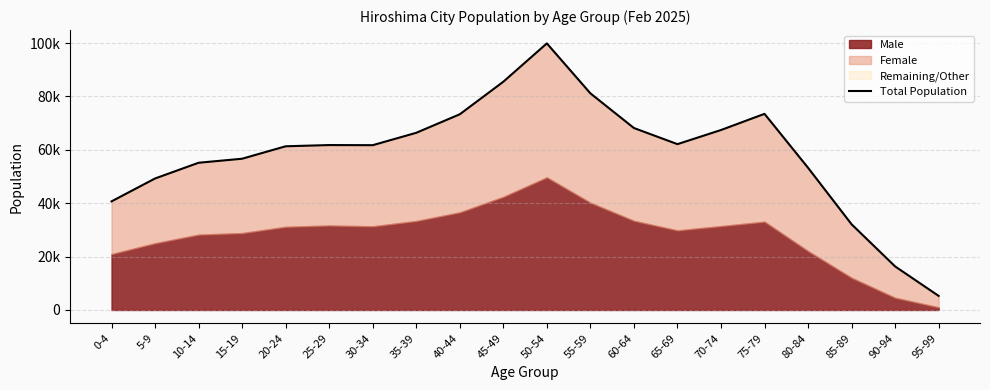

Which has a higher value, 25-29 or 30-34?

25-29